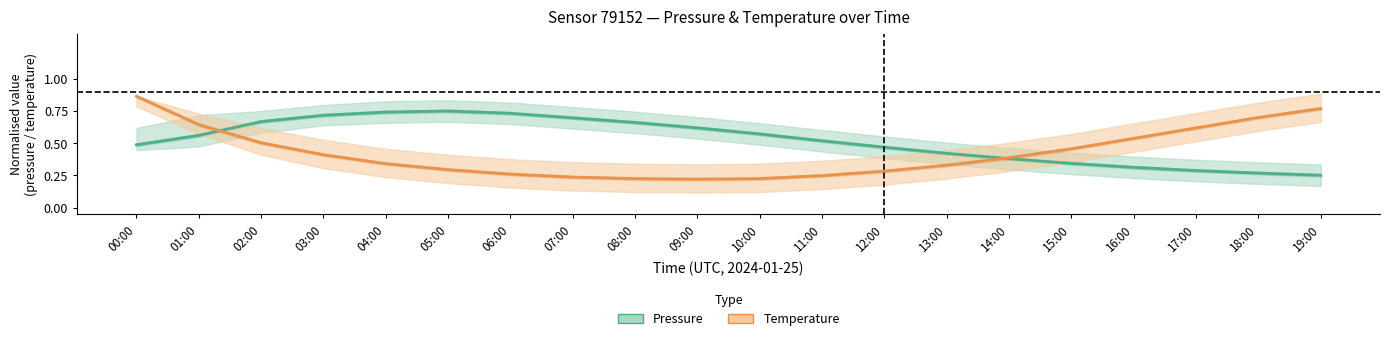

Which series ends up on top after the final intersection of Pressure and Temperature?

Temperature